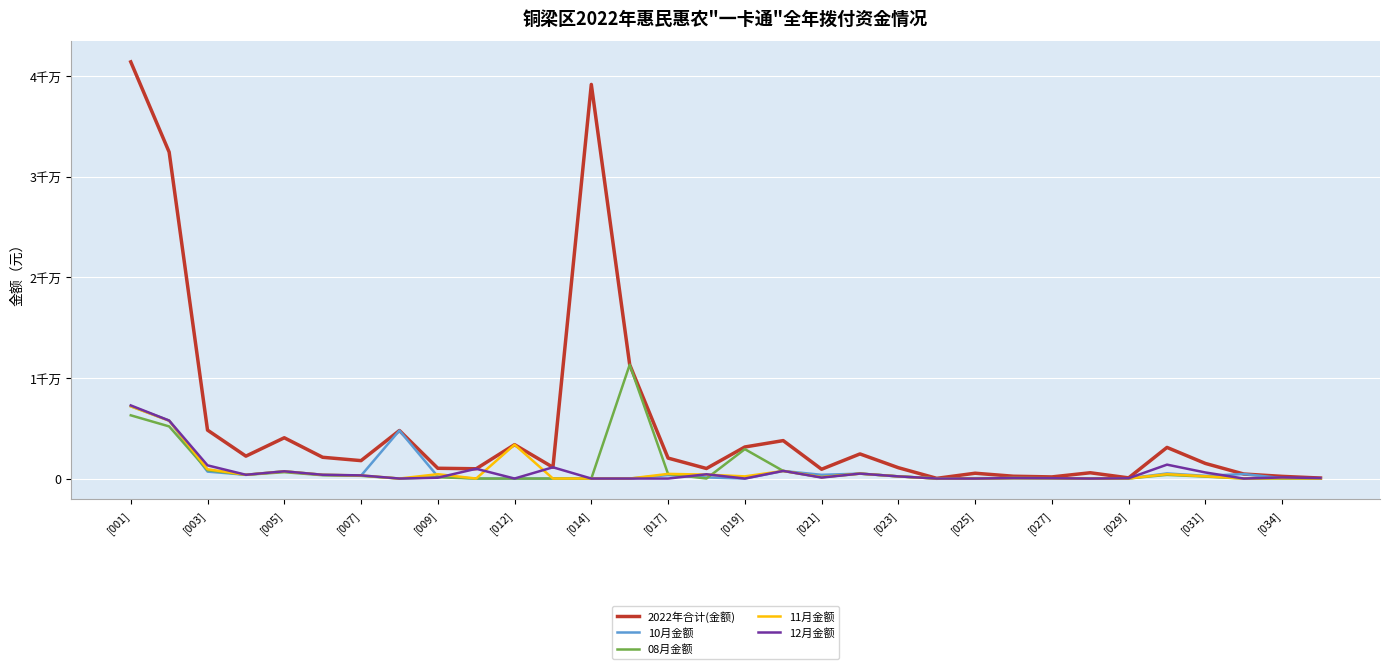

True or false: 08月金额 and 2022年合计(金额) intersect in this chart.

False